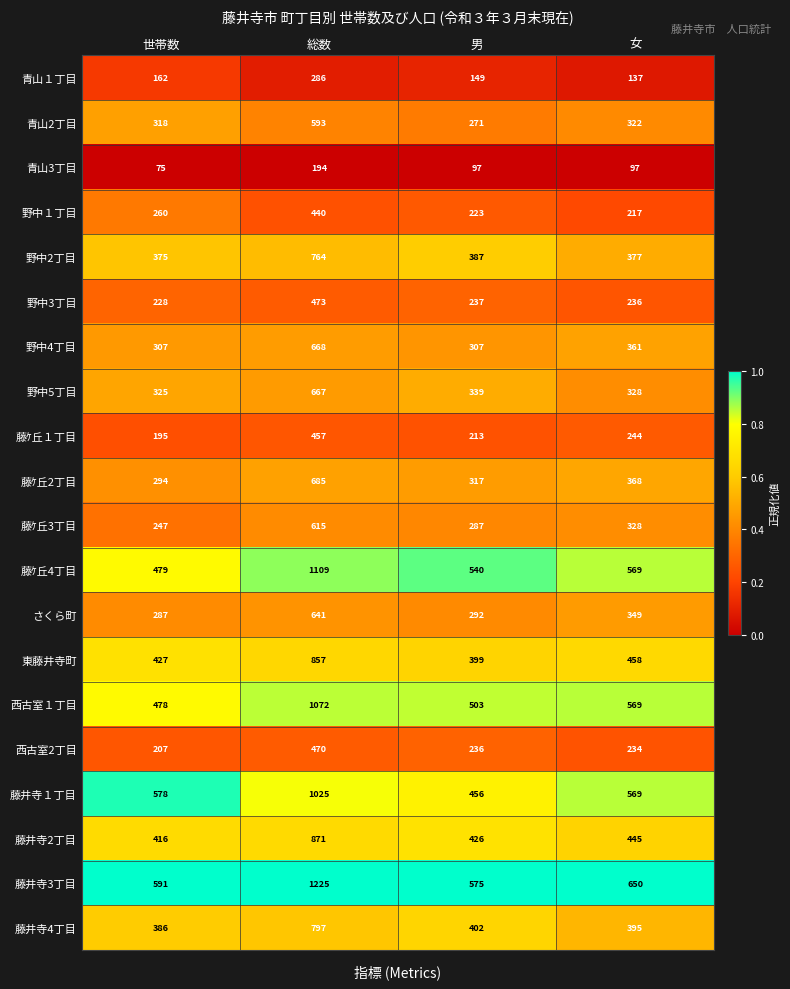

What is the sum of all 野中１丁目 values?

1140